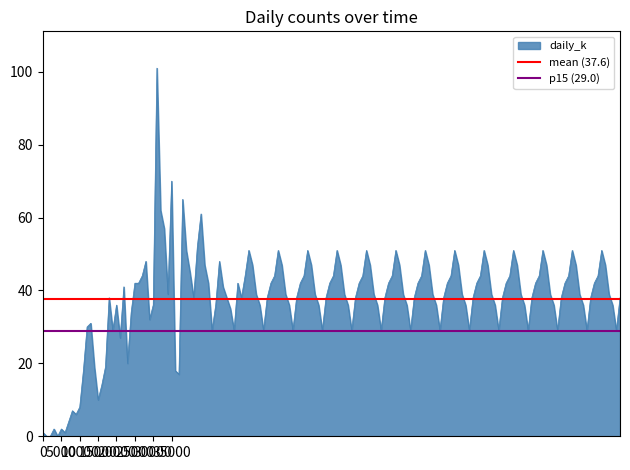

How many data points does each series have?

2